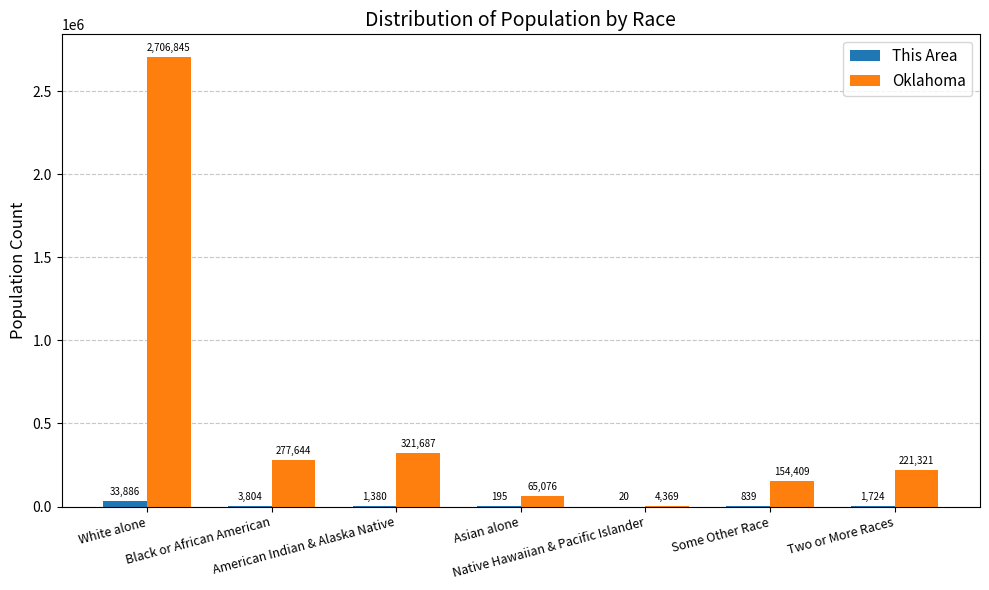

Which series has the largest total across all categories?

Oklahoma